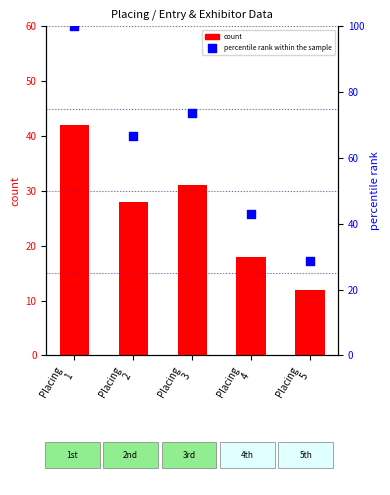

Which series has the widest spread of Y values?

percentile rank within the sample